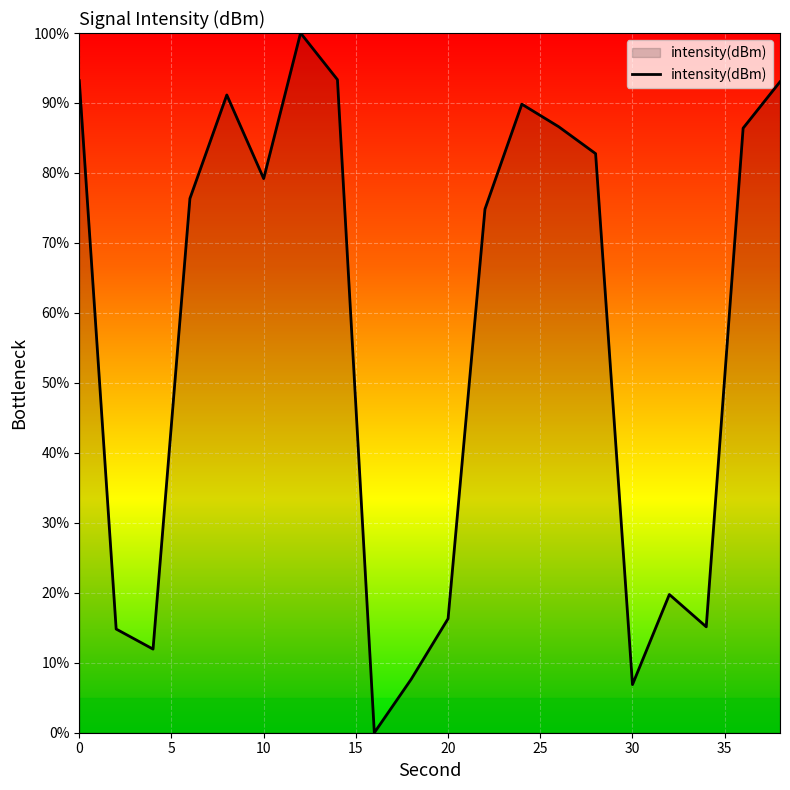

What is the difference between the maximum and minimum values?

100.0